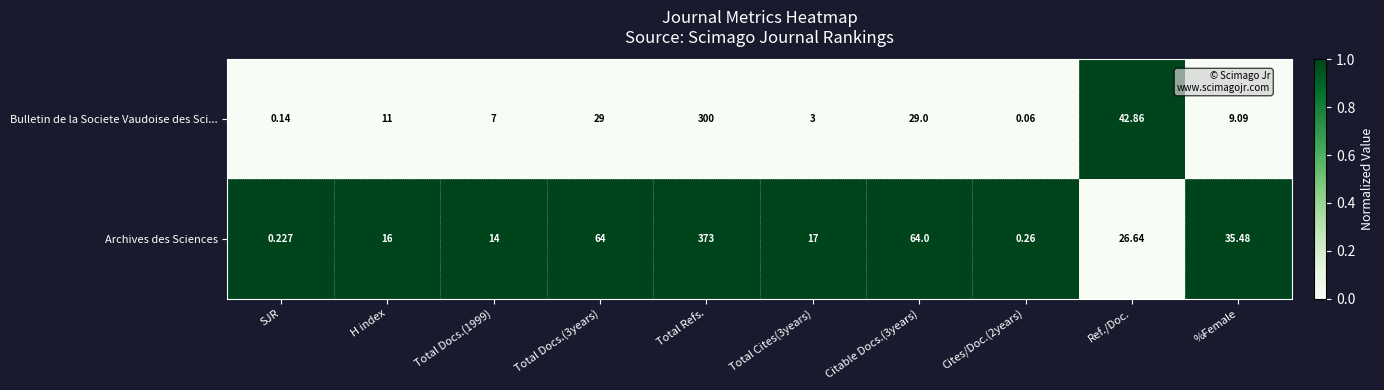

Is the value of Bulletin de la Societe Vaudoise des Sci... at H index greater than the value of Archives des Sciences at Total Refs.?

No